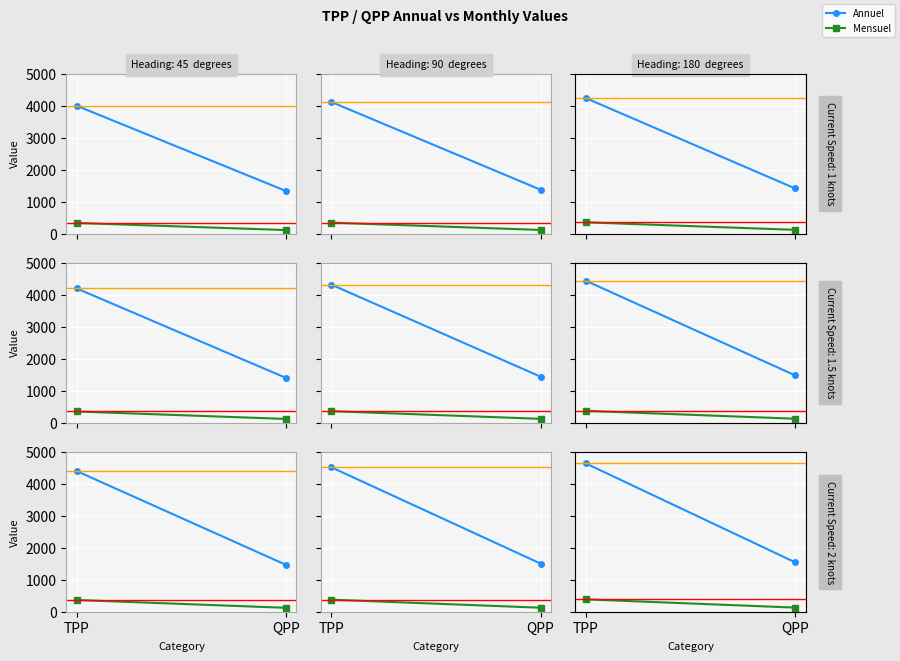

The Mensuel series shows 128.7 at QPP. True or false?

True